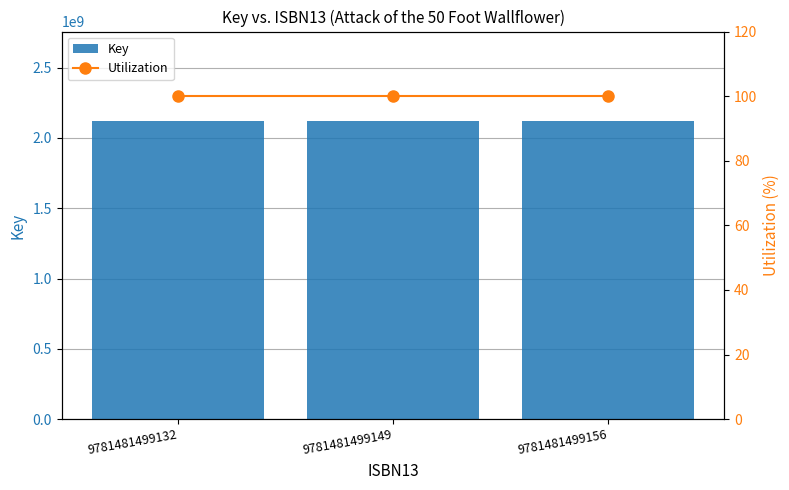

What is the value of the Utilization bar at the 1st from the left?

100